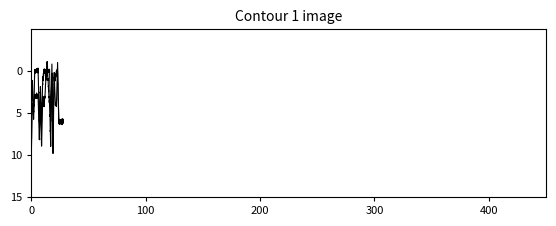

Does the chart have visible grid lines?

No